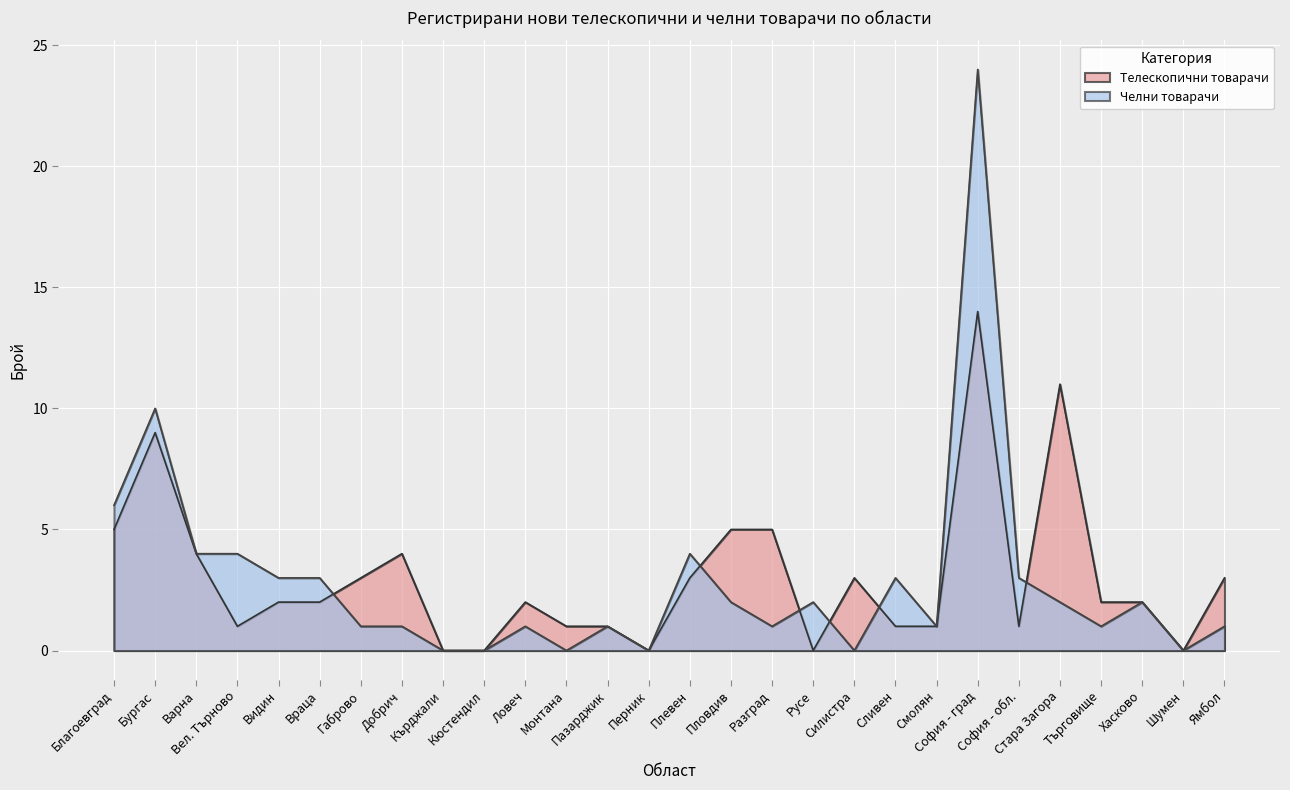

What is the label of the 25th point from the right?

Вел. Търново